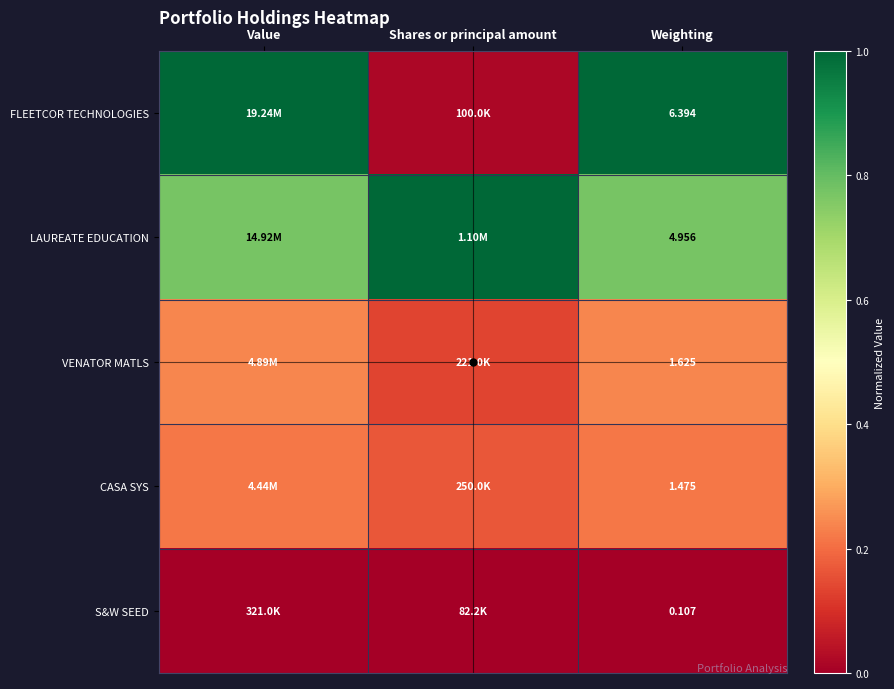

Rank the series at Weighting from highest to lowest value.

FLEETCOR TECHNOLOGIES, LAUREATE EDUCATION, VENATOR MATLS, CASA SYS, S&W SEED